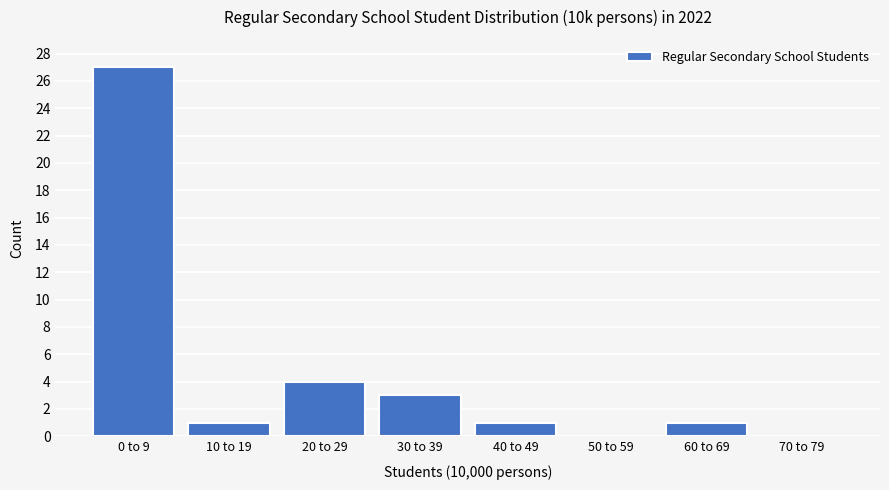

Reading left to right, extract all data points from this chart.

0 to 9=27	10 to 19=1	20 to 29=4	30 to 39=3	40 to 49=1	50 to 59=0	60 to 69=1	70 to 79=0